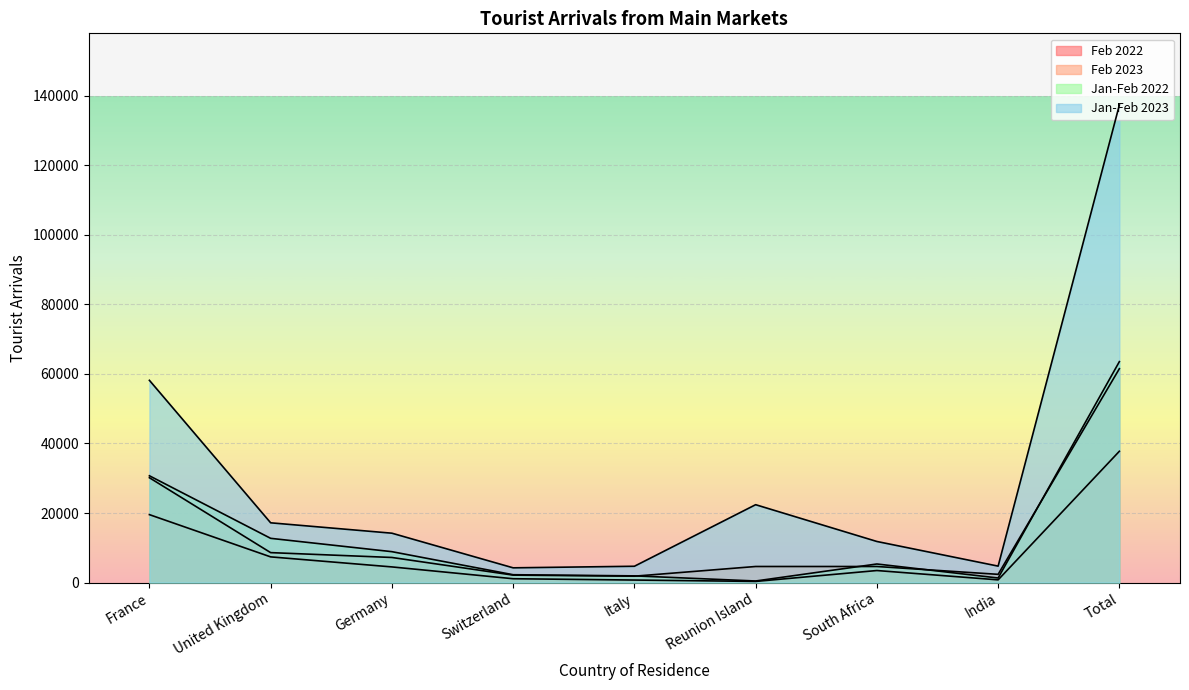

Where is the first local maximum for Jan-Feb 2022?

South Africa